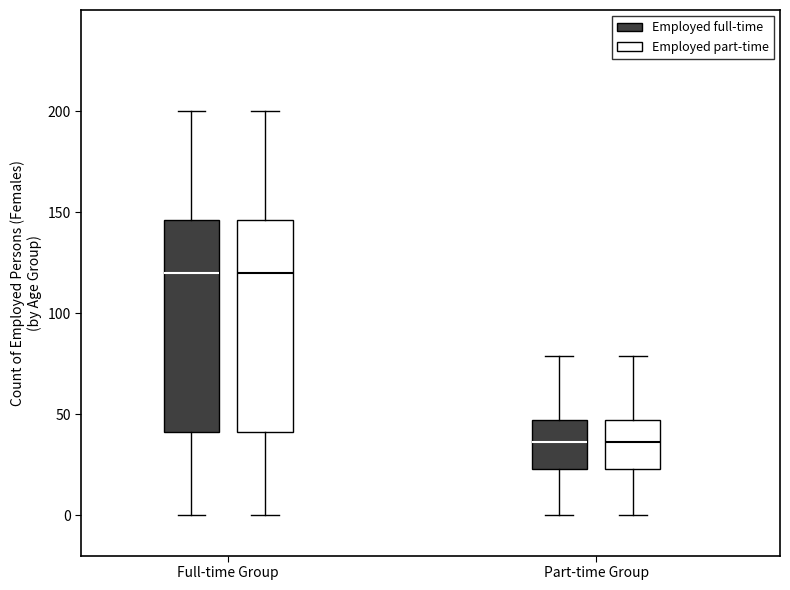

Reading left to right, read every box against the y-axis: the position of its median line, the range the box covers, and the ends of its whiskers. The values are not printed on the chart, so give them approximately, as read against the axis.

Full-time Group (Employed full-time): median 120, box 40 to 145, whiskers 0 to 200
Full-time Group (Employed part-time): median 120, box 40 to 145, whiskers 0 to 200
Part-time Group (Employed full-time): median 35, box 25 to 45, whiskers 0 to 80
Part-time Group (Employed part-time): median 35, box 25 to 45, whiskers 0 to 80